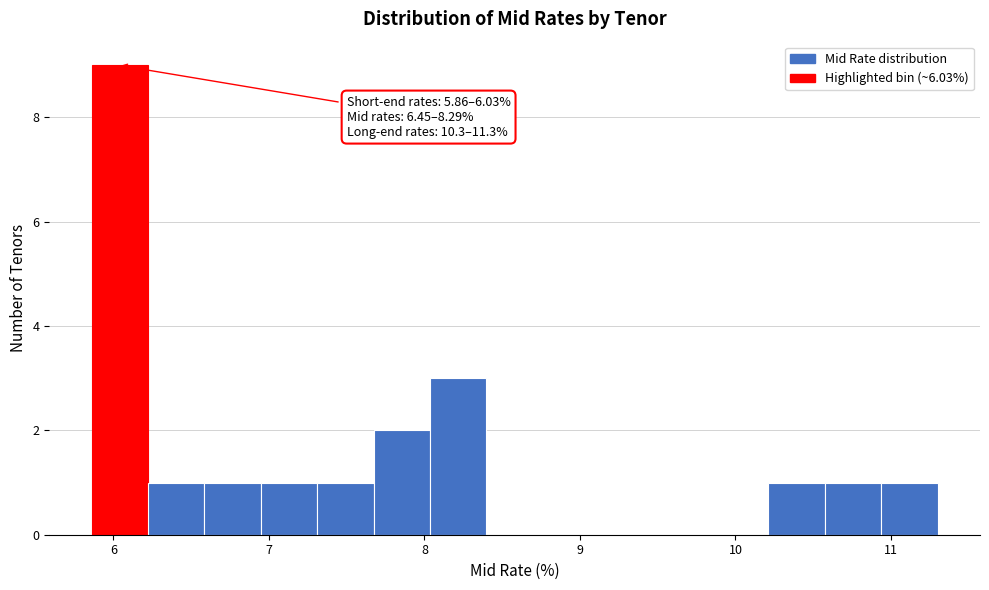

Read against the x-axis, roughly where is the centre of the tallest bar?

6.0